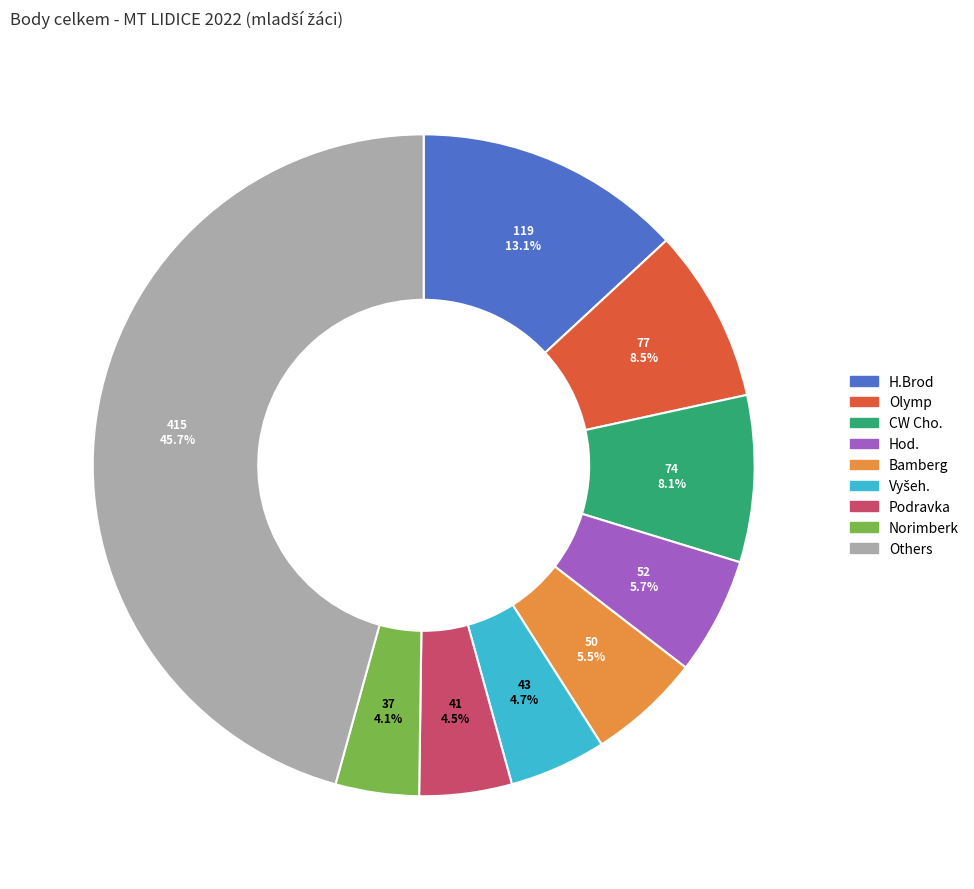

Is there a majority slice in this chart?

No